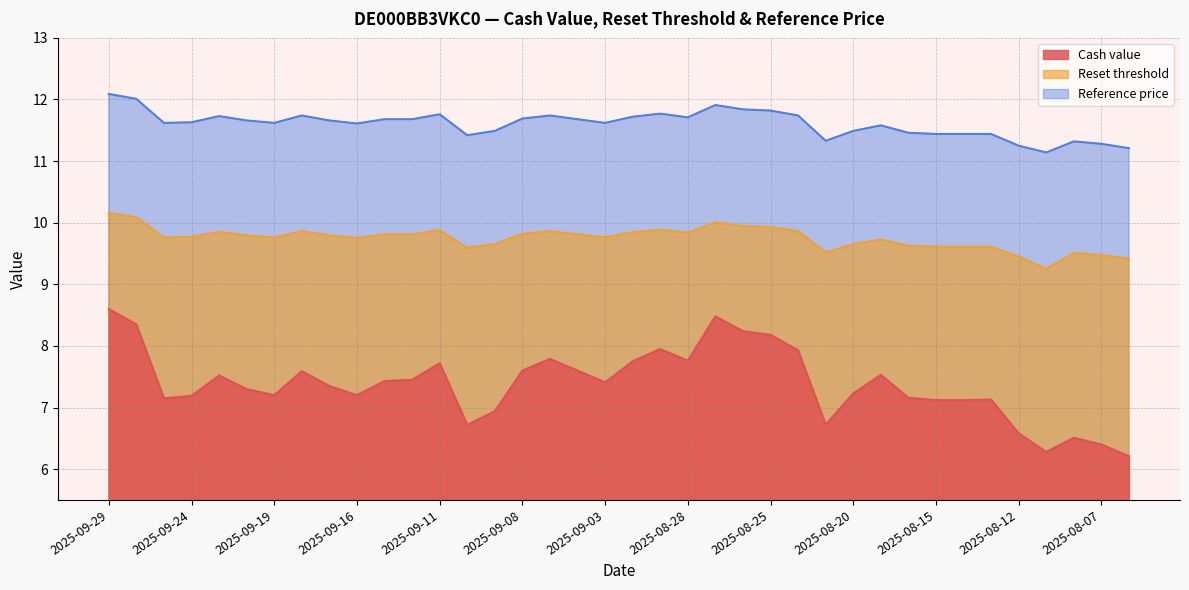

True or false: Reference price and Reset threshold cross at least once.

False